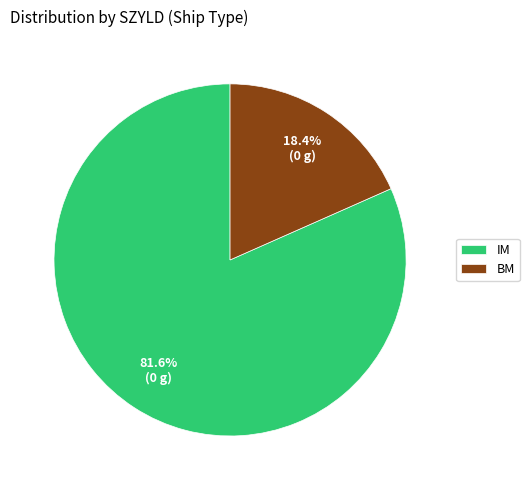

Rank the categories by value from highest to lowest.

IM, BM